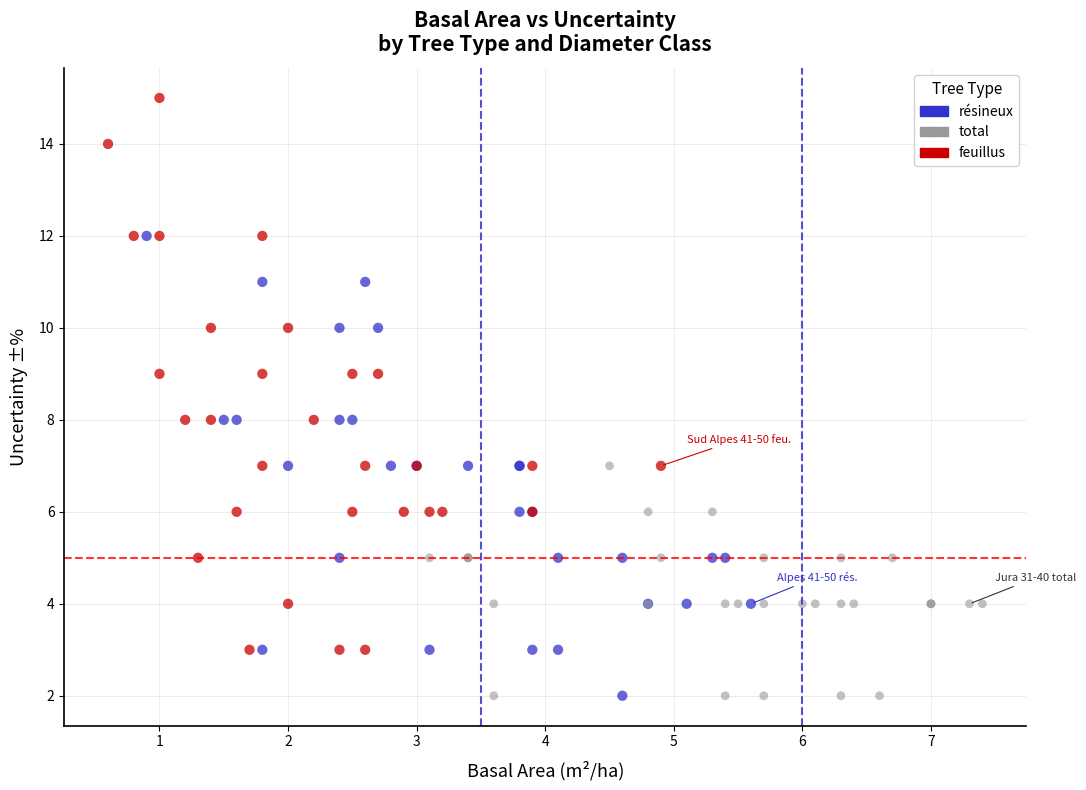

What are all the series names shown in the legend?

résineux, total, feuillus